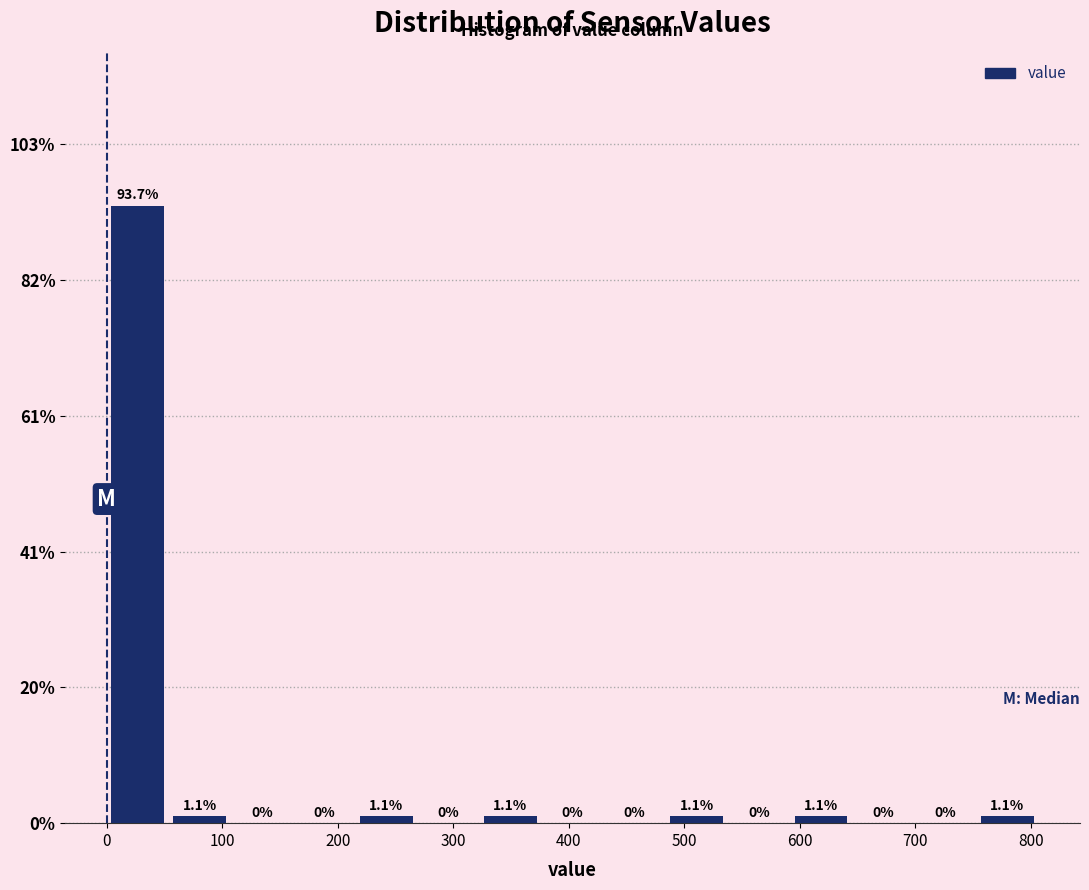

Reading left to right, transcribe this chart: for each bar, give the range it covers on the x-axis and its height. The bar edges are not printed on the chart, so give them approximately, as read against the axis.

0 to 50: 93.7
50 to 110: 1.1
110 to 160: 0.0
160 to 220: 0.0
220 to 270: 1.1
270 to 320: 0.0
320 to 380: 1.1
380 to 430: 0.0
430 to 480: 0.0
480 to 540: 1.1
540 to 590: 0.0
590 to 650: 1.1
650 to 700: 0.0
700 to 750: 0.0
750 to 810: 1.1